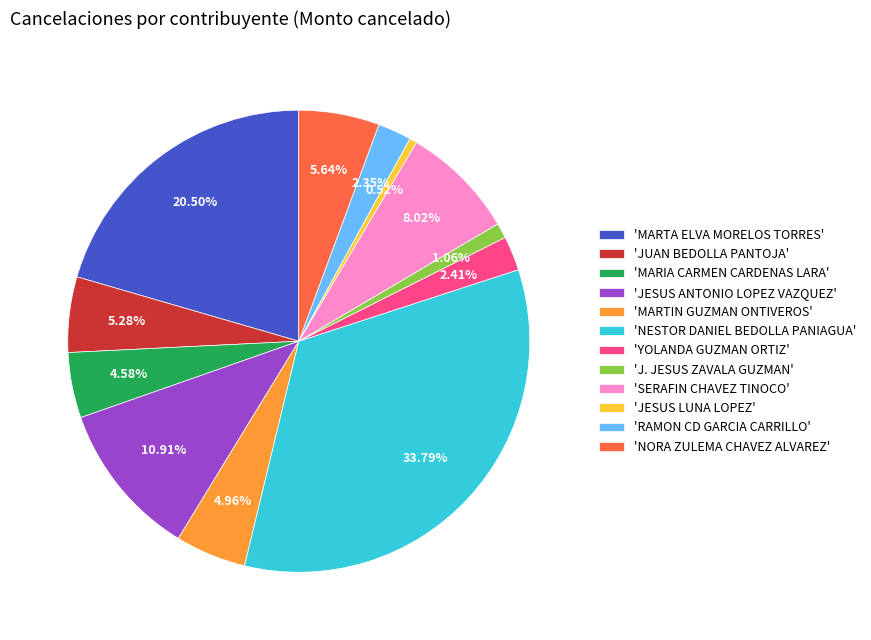

Approximately how many times larger is the value at 'SERAFIN CHAVEZ TINOCO' compared to 'NORA ZULEMA CHAVEZ ALVAREZ'?

1.4